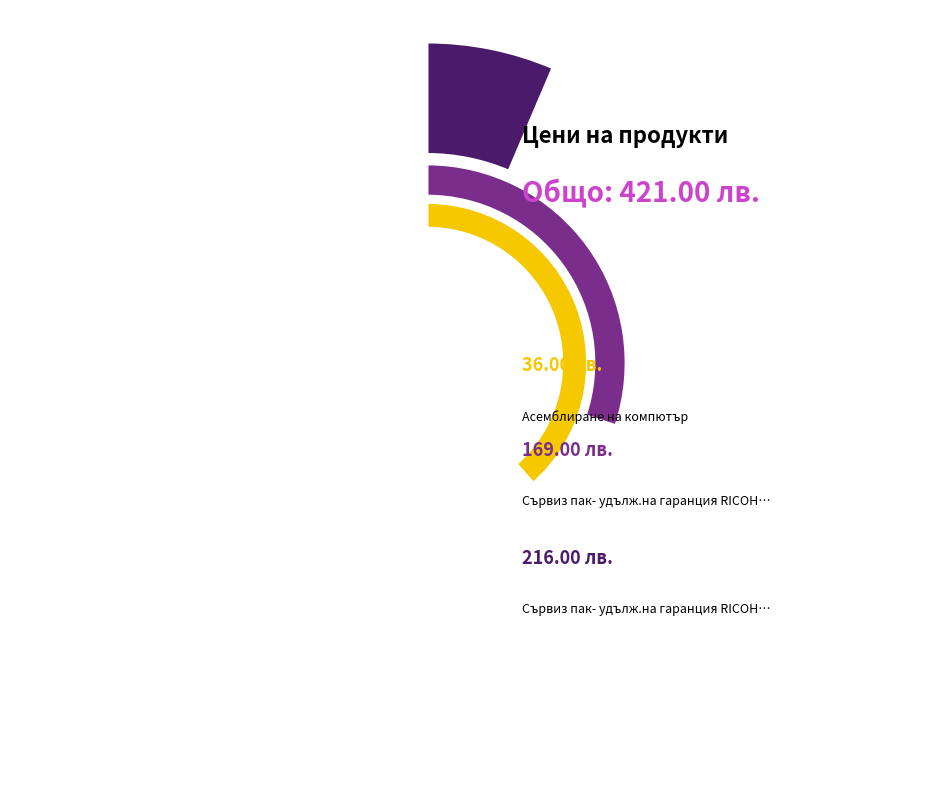

Between Асемблиране на компютър and Сървиз пак- удълж.на гаранция RICOH (U3-EXTW-WKG), which is larger?

Сървиз пак- удълж.на гаранция RICOH (U3-EXTW-WKG)